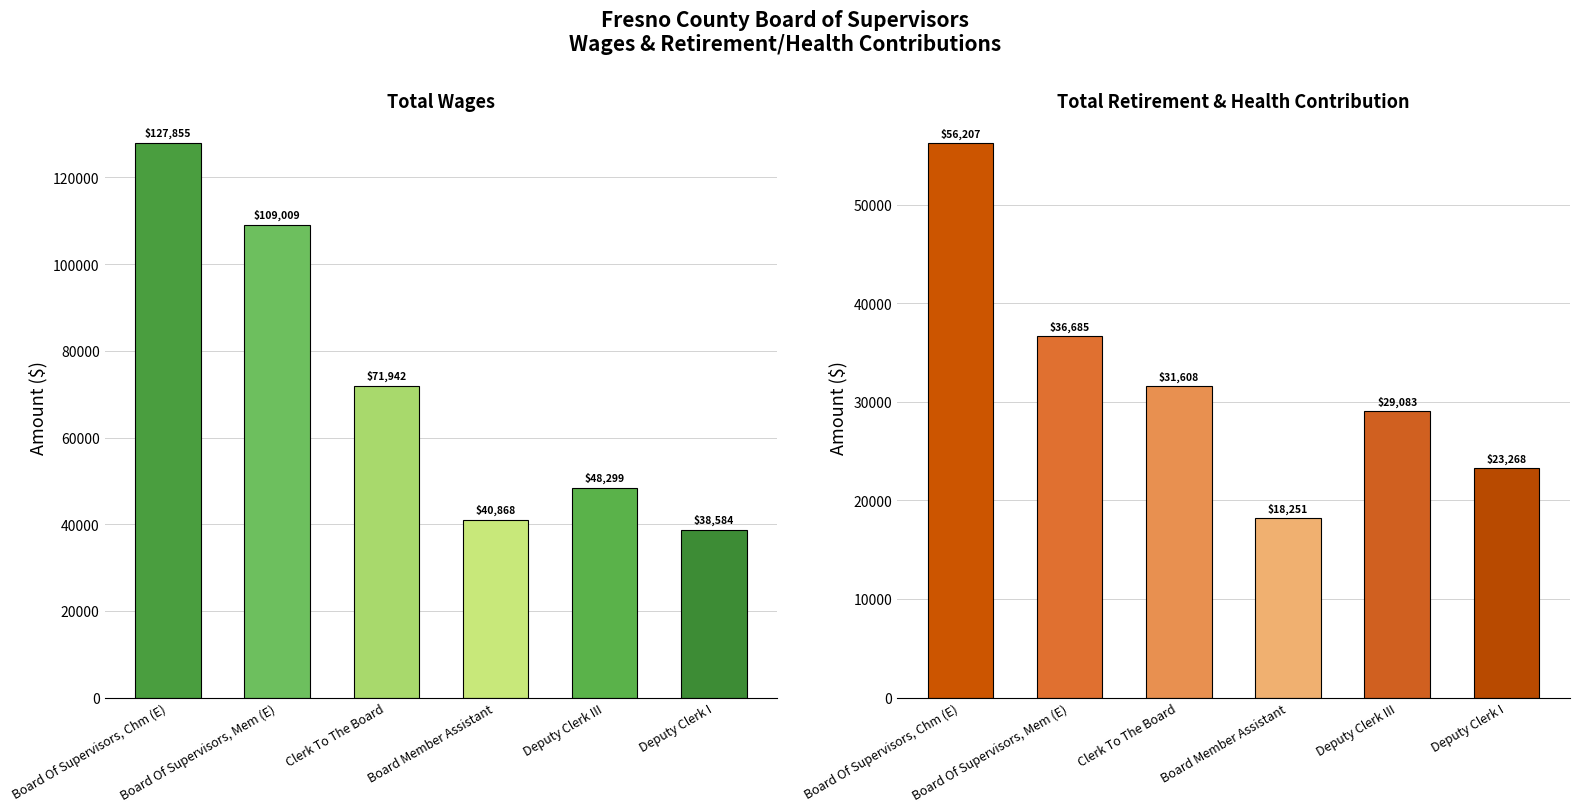

Where does the Total Wages series first go above 71942?

Board Of Supervisors, Chm (E)